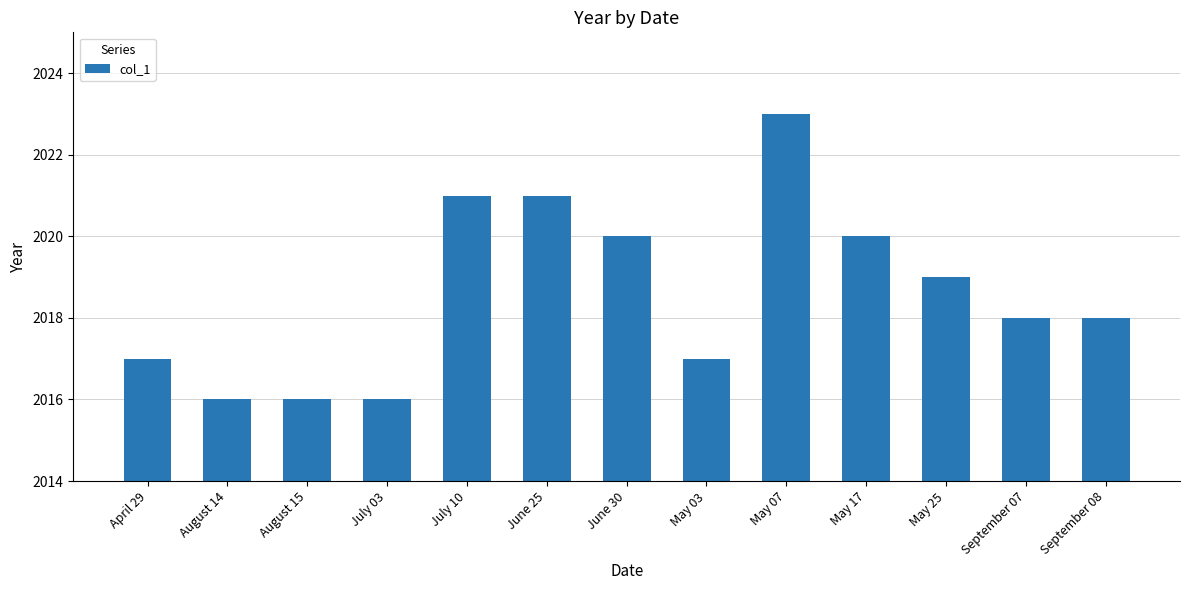

What is the ratio of the value at June 25 to the value at June 30?

1.0